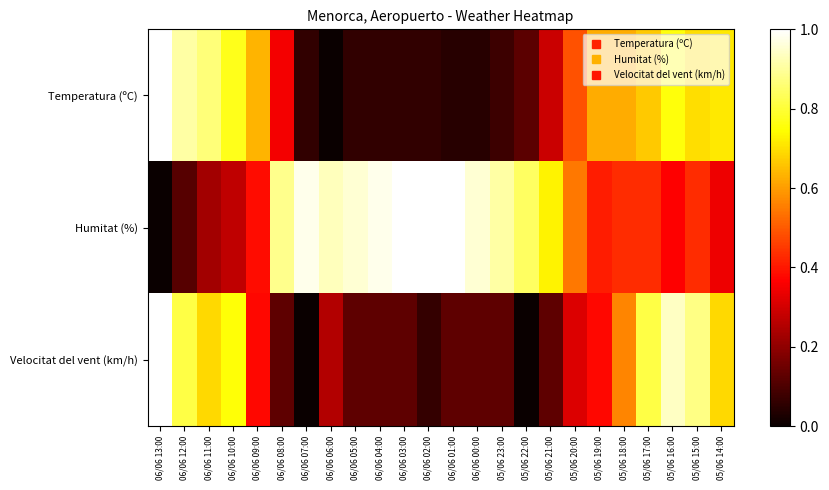

At which category is the sum across all series the highest?

05/06 16:00